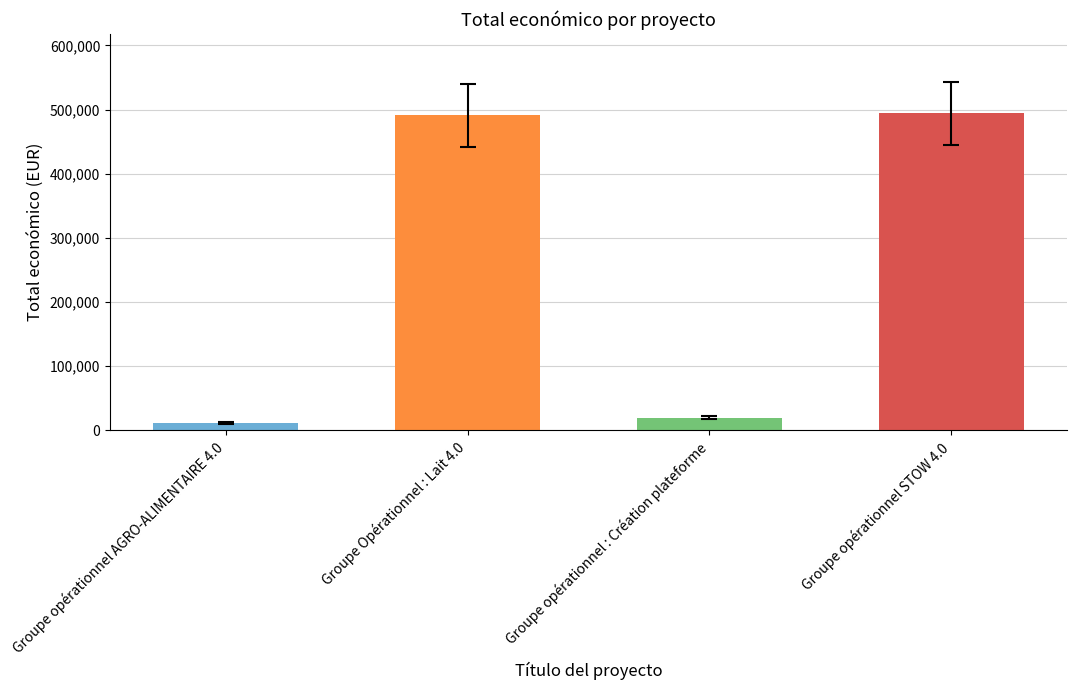

The chart shows a value of 189582 at Groupe opérationnel STOW 4.0. True or false?

False